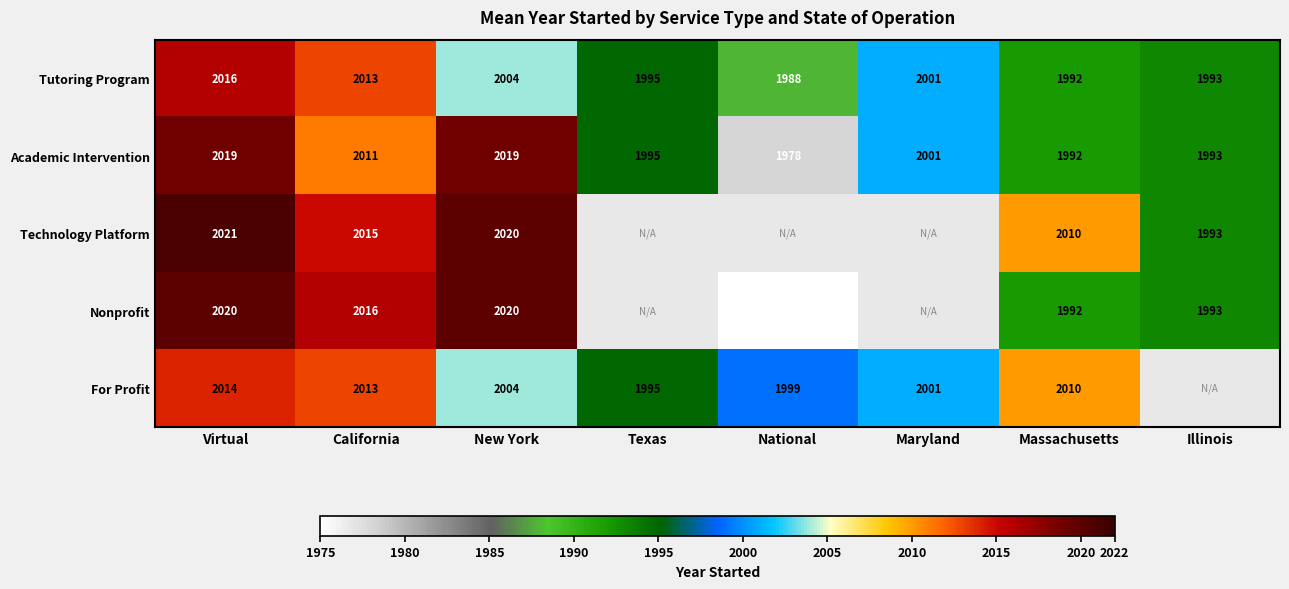

Which has a higher value, California or New York?

California